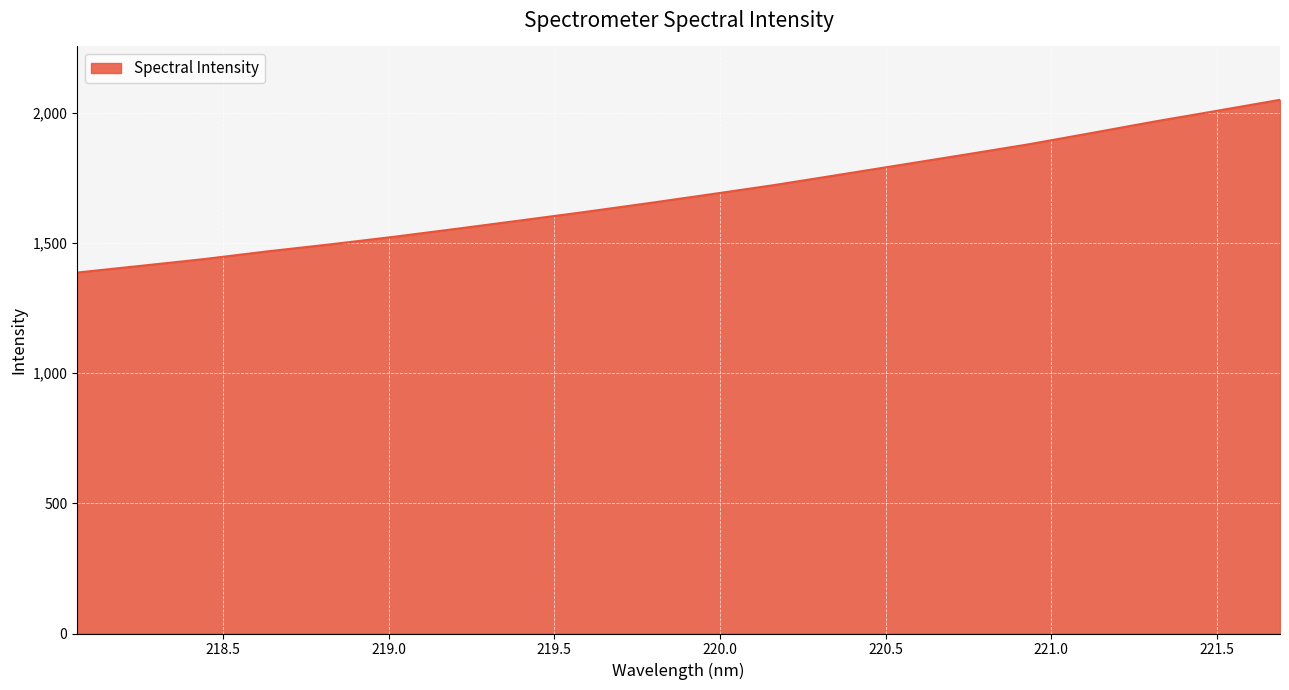

What is the greatest value displayed?

2049.5